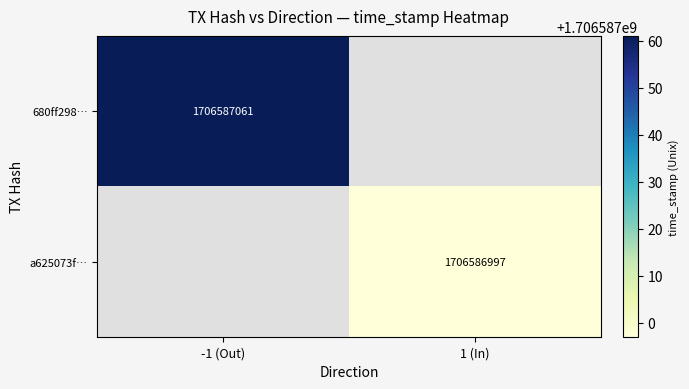

Reading left to right, extract all data points from this chart.

680ff2980640ee116da3628b3e9800f502d6694: -1	1706587061
a625073f6a75a6619155c830745c59fd6d80ca6: 1	1706586997